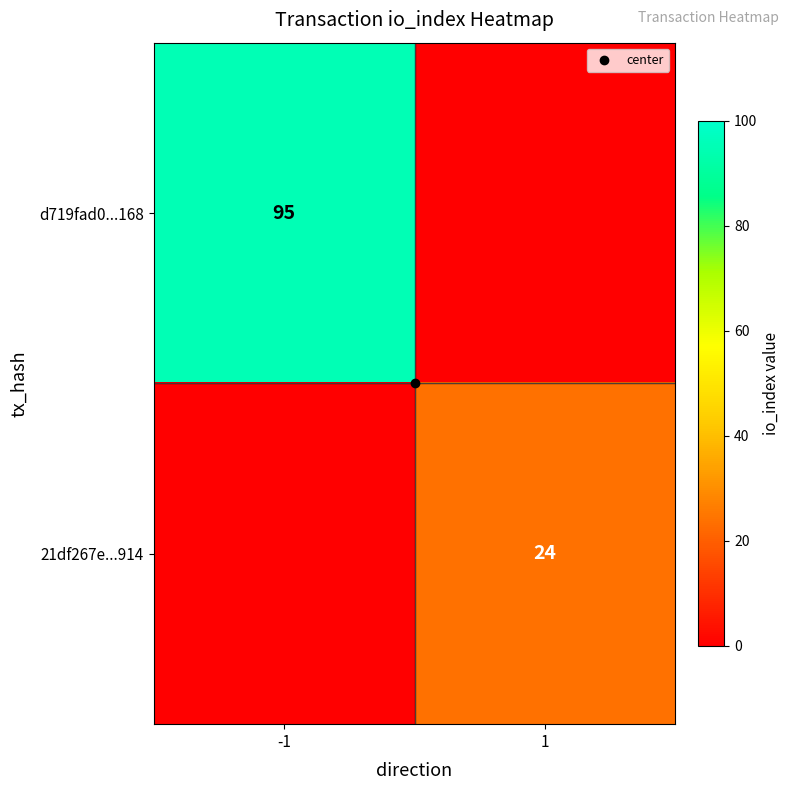

What is the difference between the highest and lowest values at 1?

24